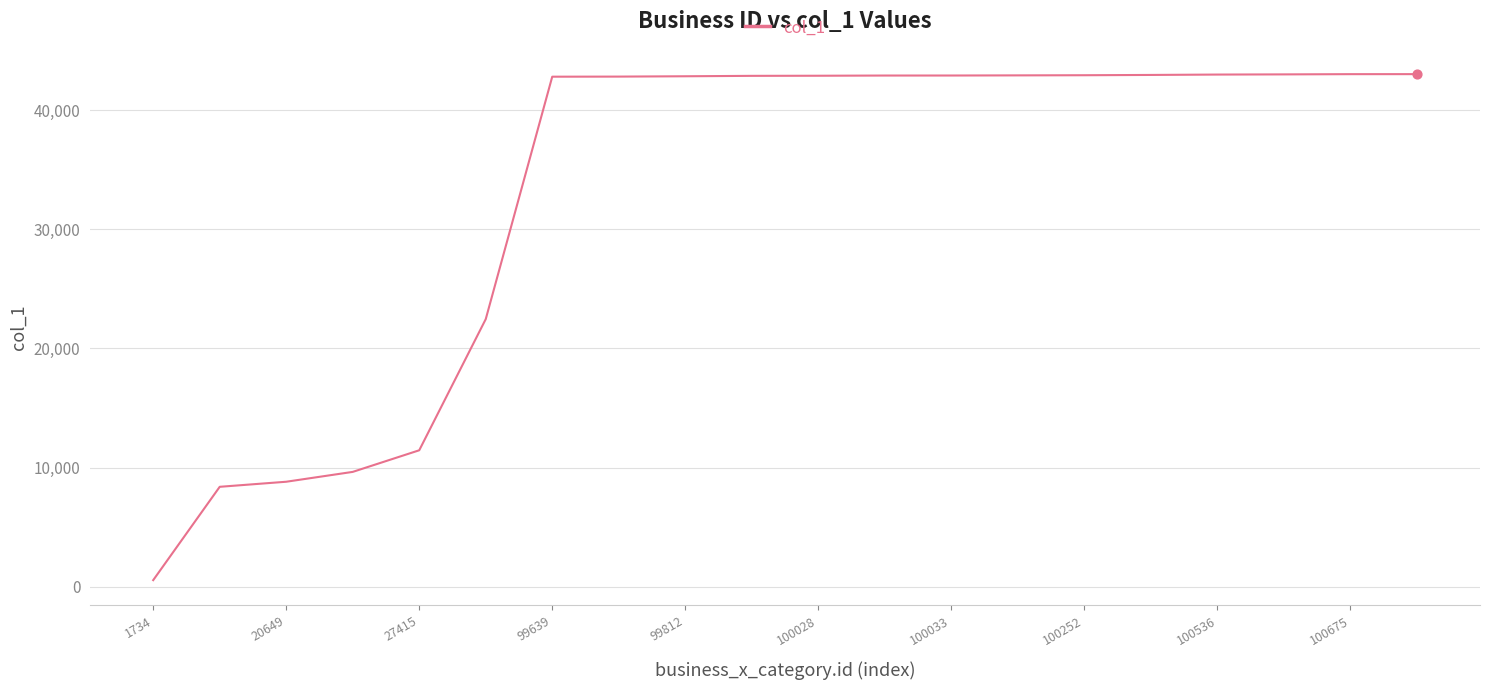

What is the maximum value shown in the chart?

43029